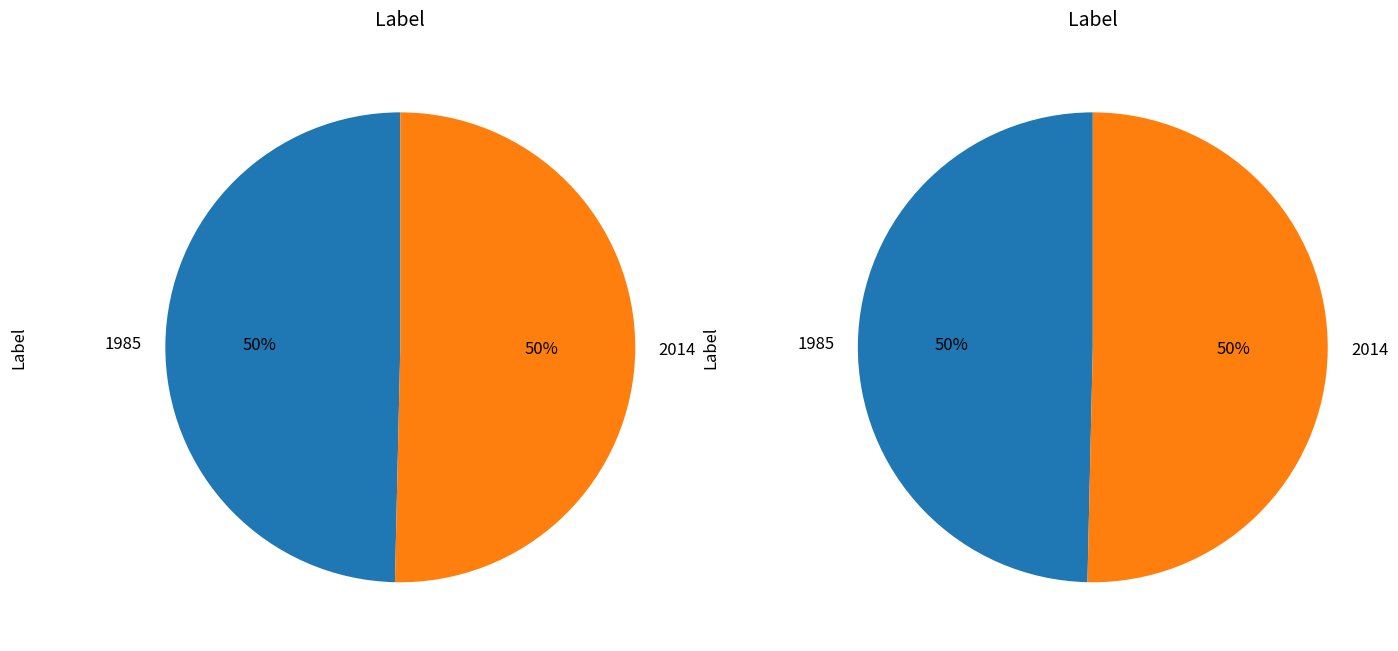

Combined, do 2014 and 1985 account for over 50%?

Yes